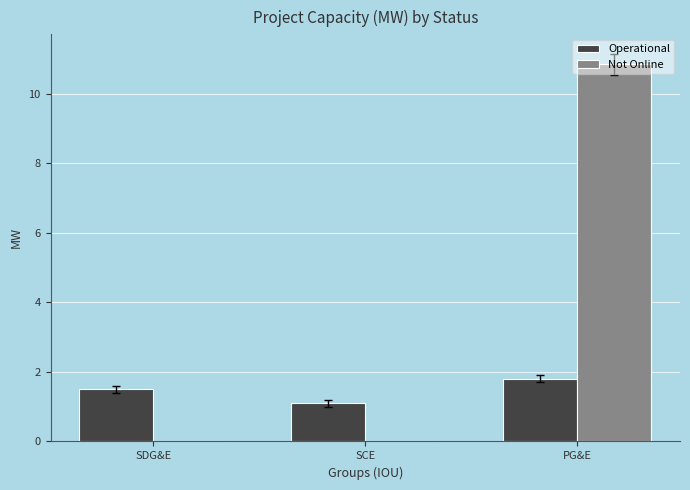

Is the value of Not Online at PG&E greater than the value of Operational at SCE?

Yes